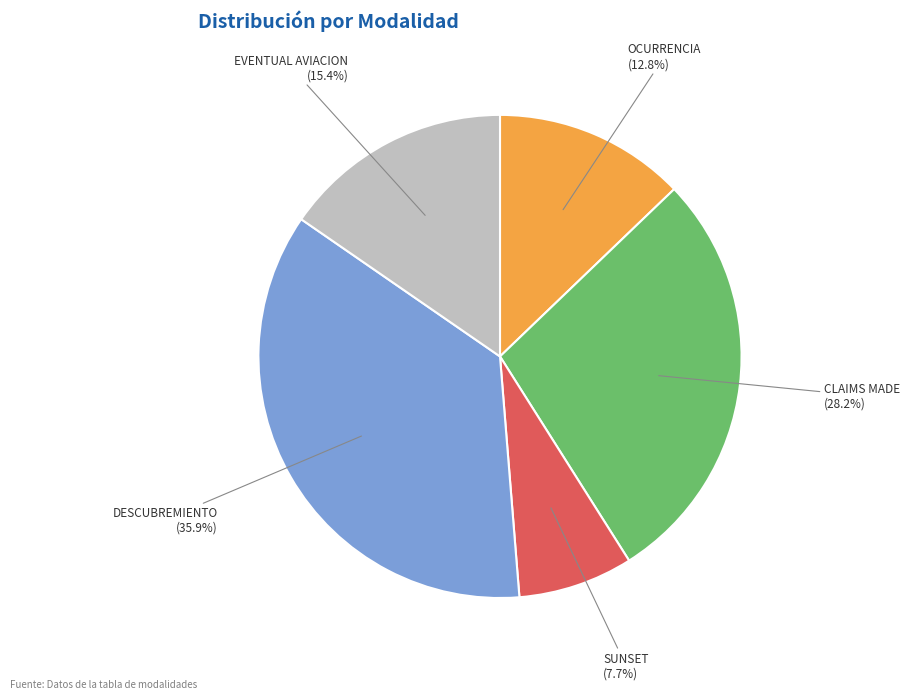

Does any single category account for the majority?

No